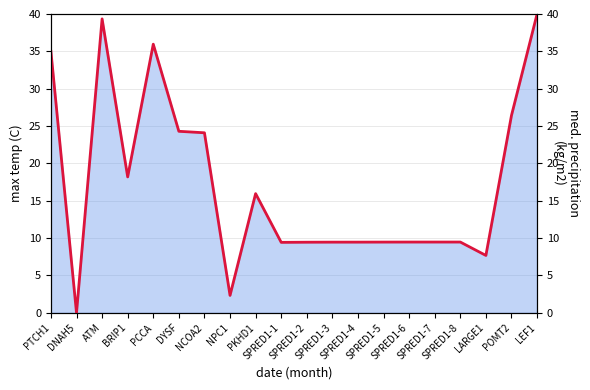

At which category does the chart reach its minimum across all series?

DNAH5